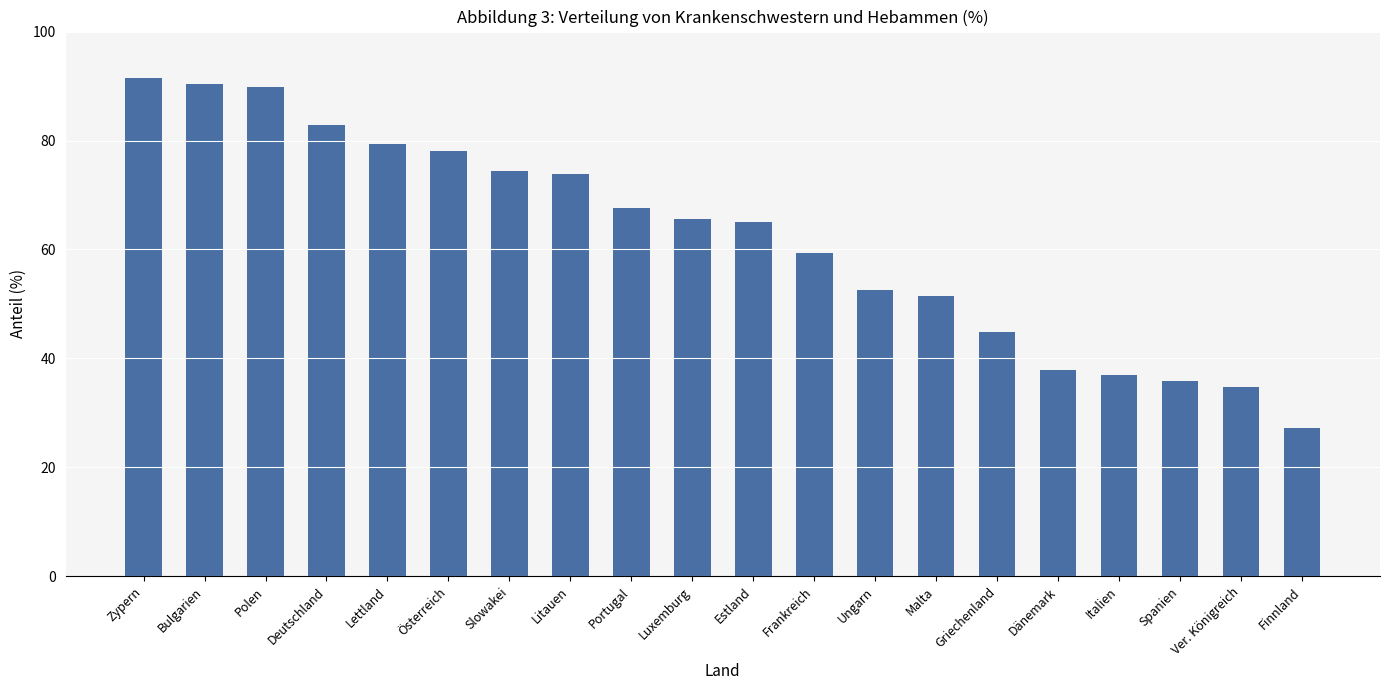

Does the chart contain stacked bars?

No